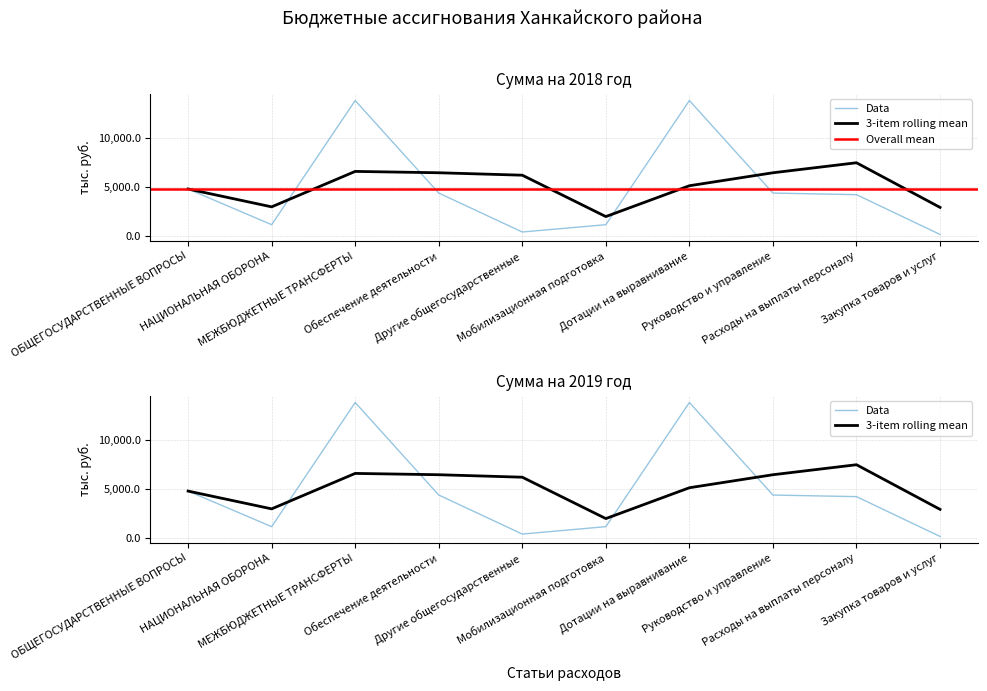

True or false: Сумма на 2019 год has a value of 162.4 at Закупка товаров и услуг.

True